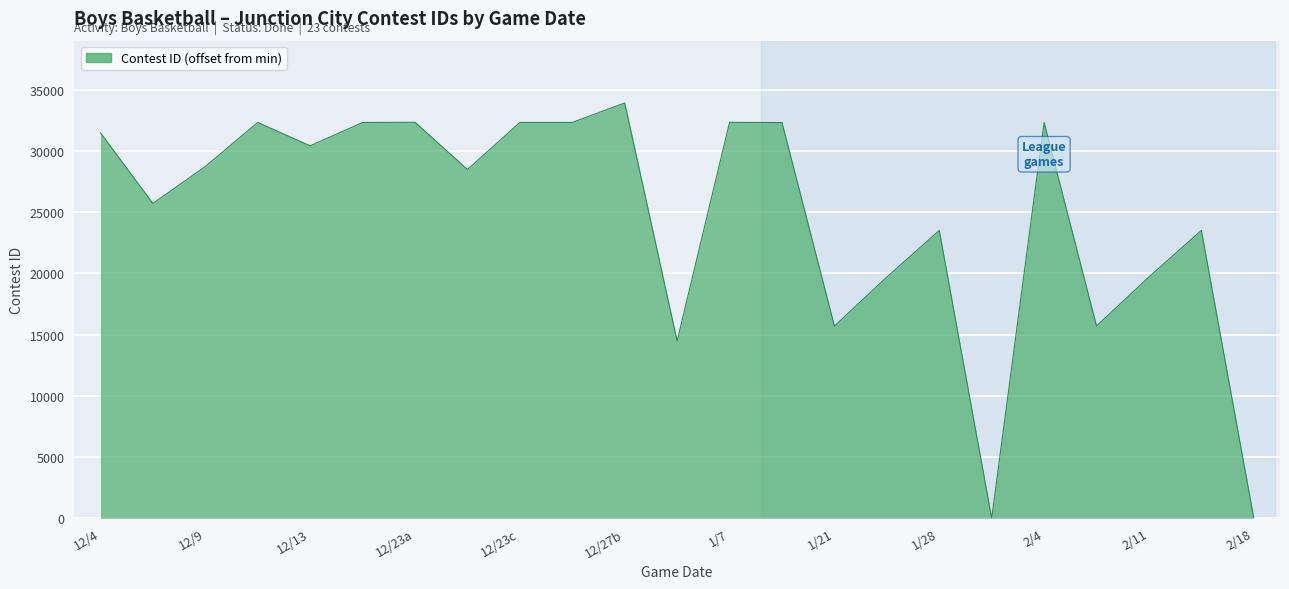

What is the difference between the maximum and minimum values?

33925